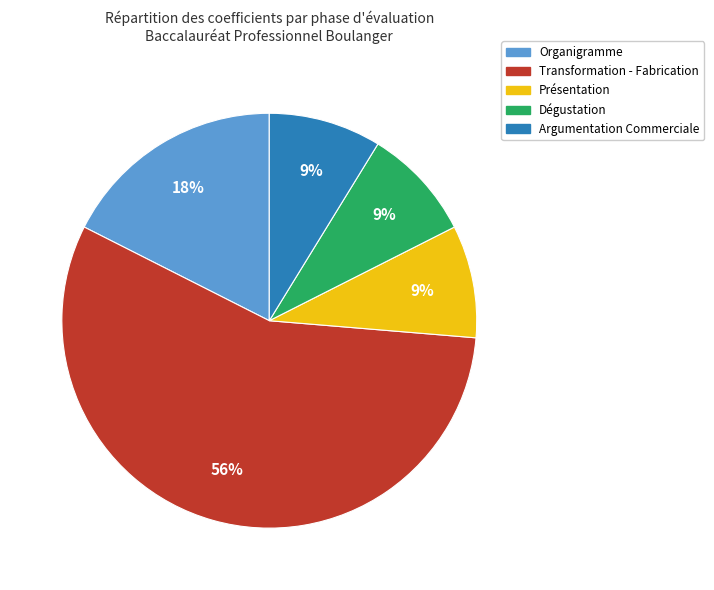

True or false: Présentation accounts for 9% of the total.

True